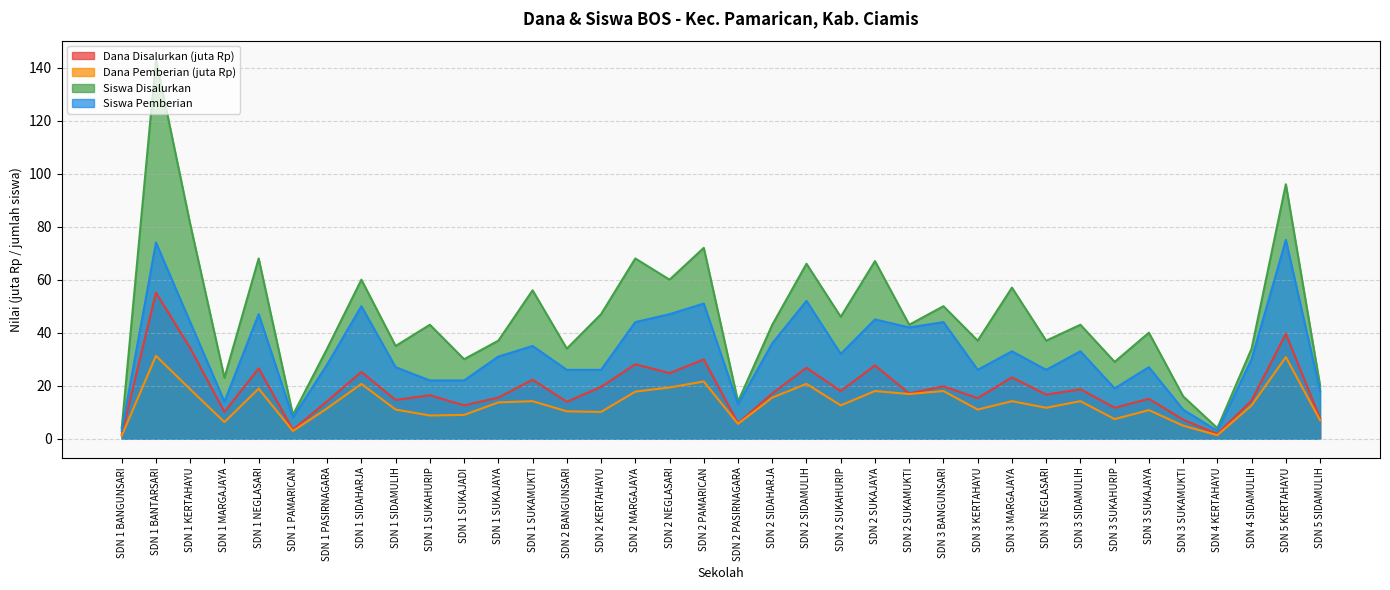

At which category is the sum across all series the highest?

SDN 1 BANTARSARI